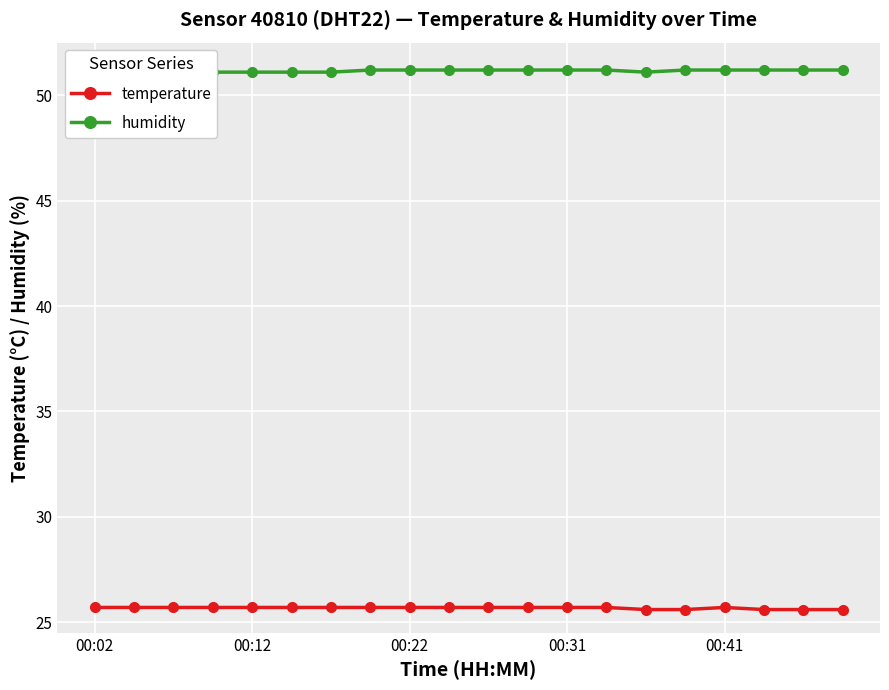

What is the minimum value for temperature?

25.6